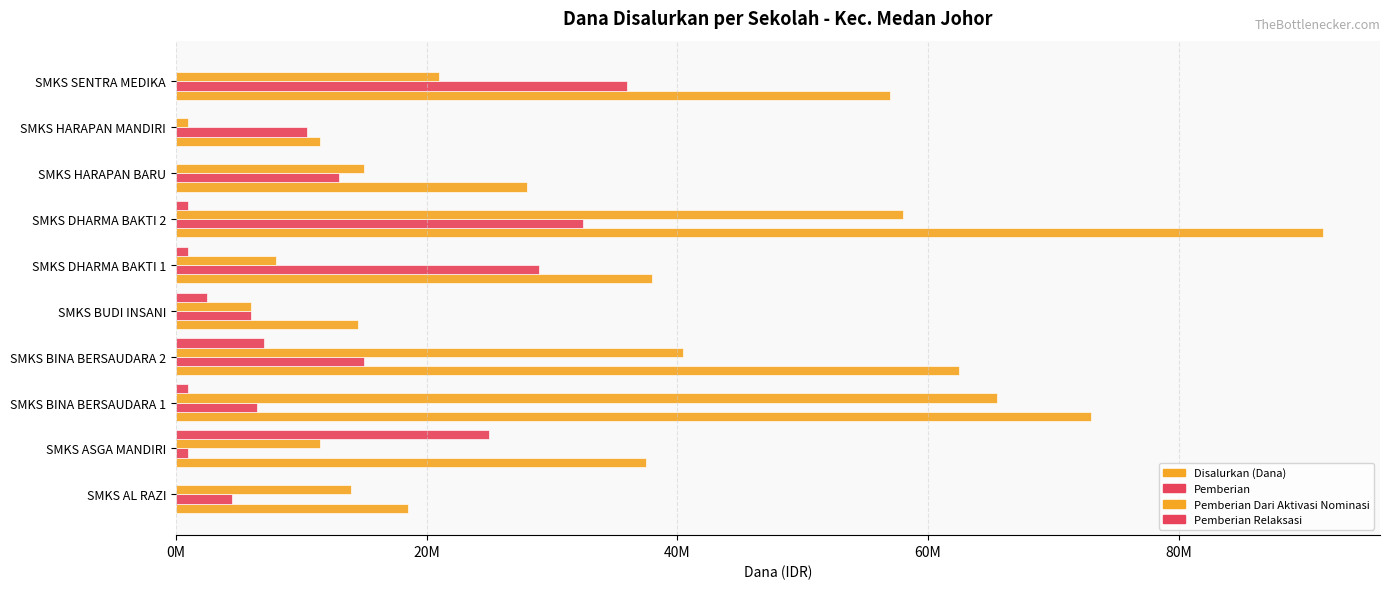

What is the maximum value for Pemberian Dari Aktivasi Nominasi?

65500000